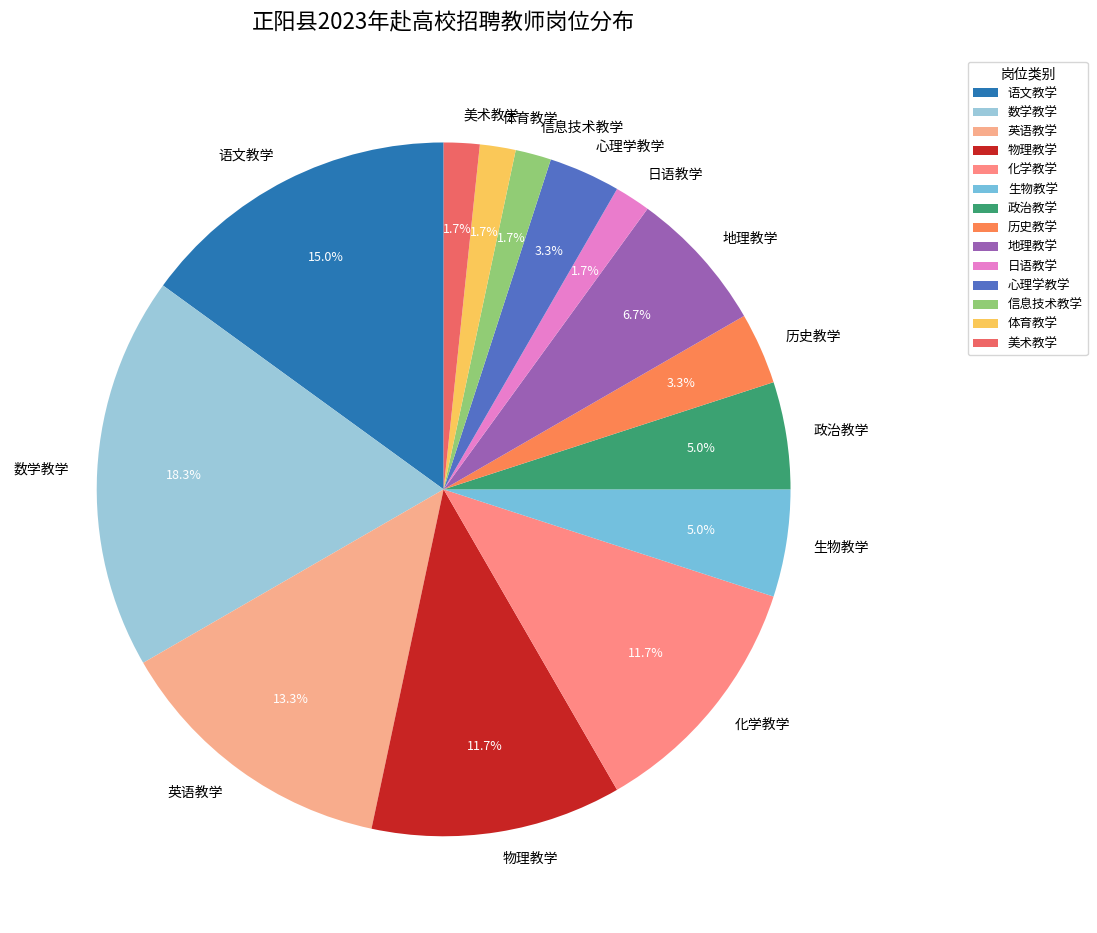

To the nearest percent, what is the average slice percentage?

7%